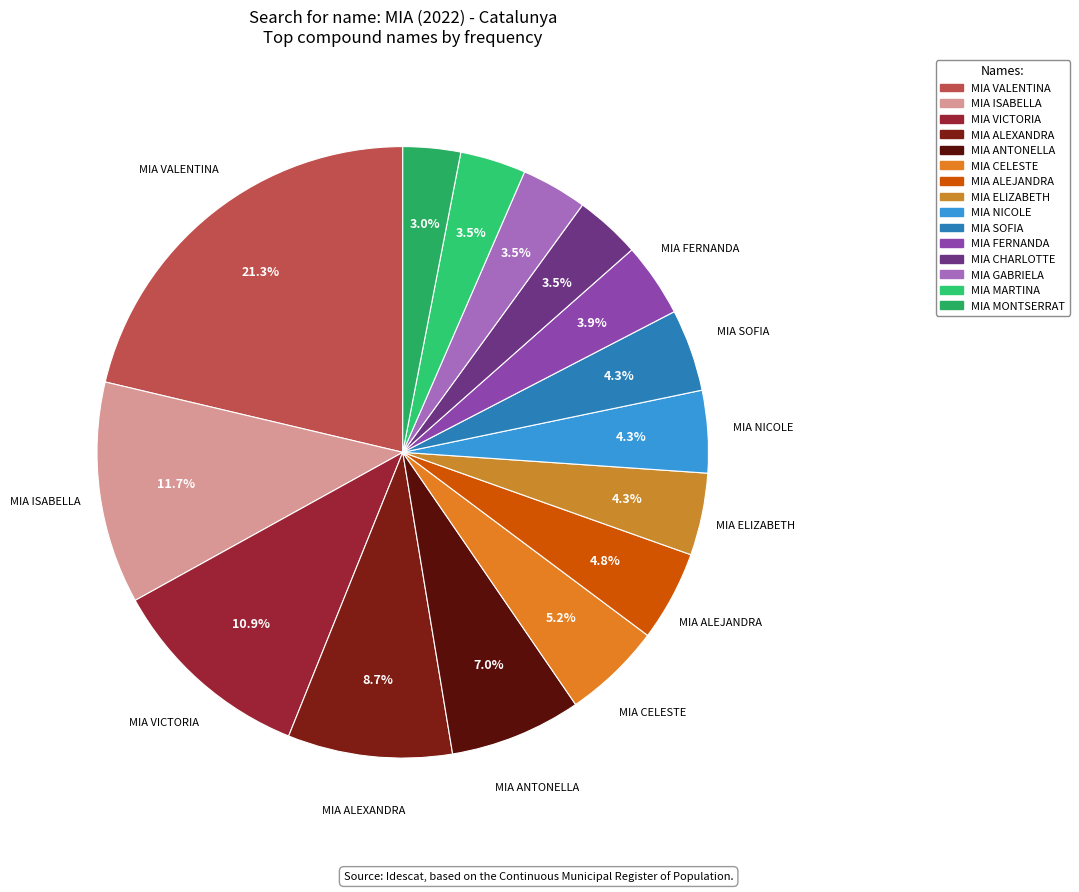

To the nearest percent, what is the average slice percentage?

7%